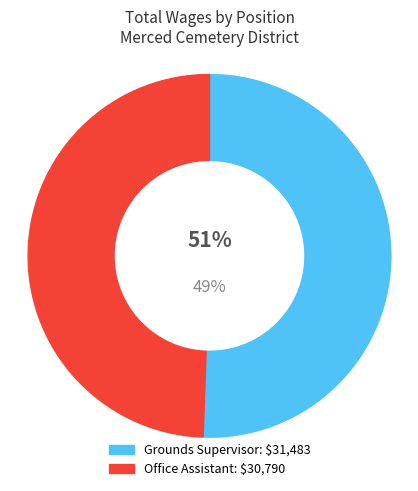

Approximately how many times larger is the value at Grounds Supervisor compared to Office Assistant?

1.0